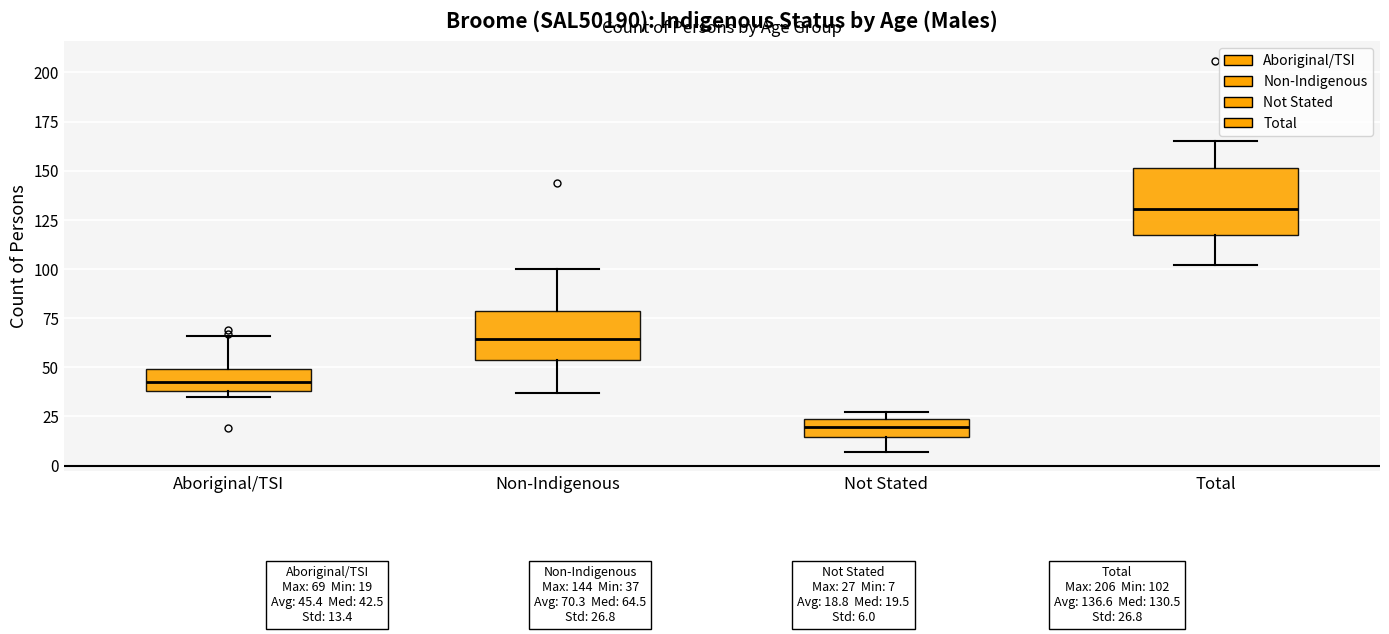

Which box's median line is the highest?

Total